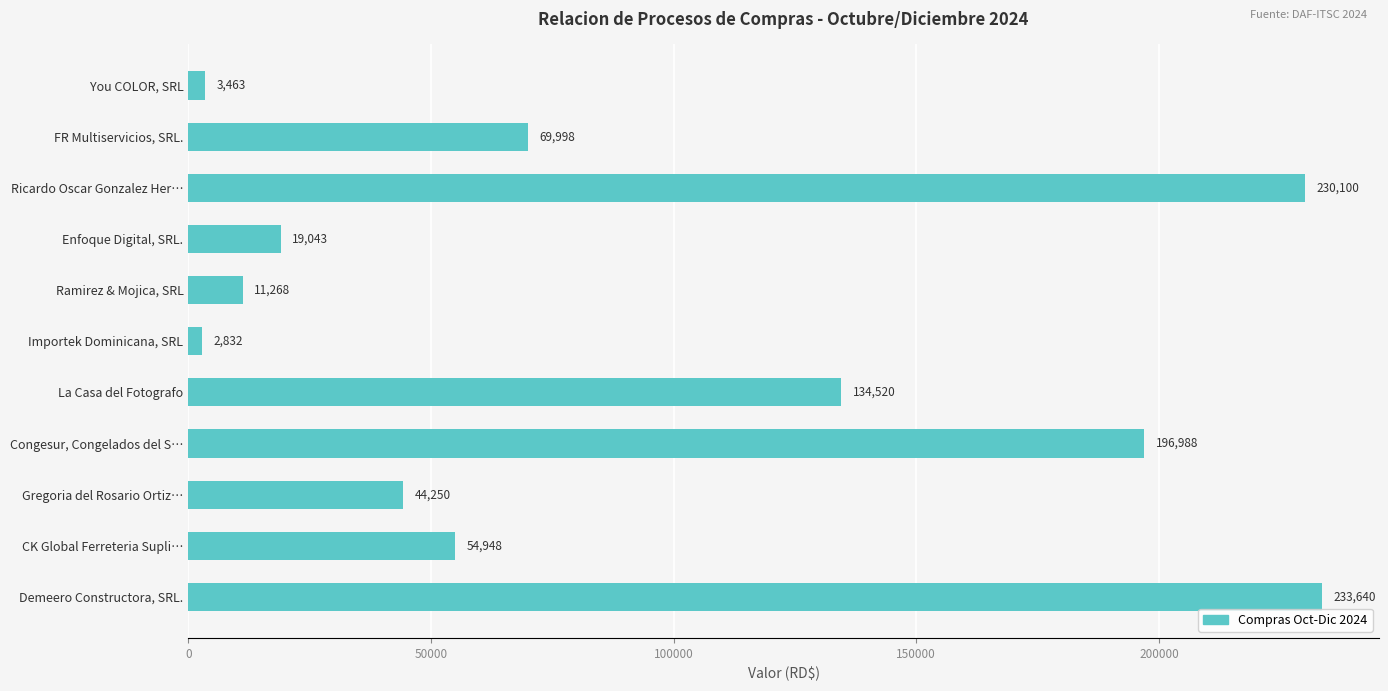

What is the value of the 9th bar from the top?

44250.0